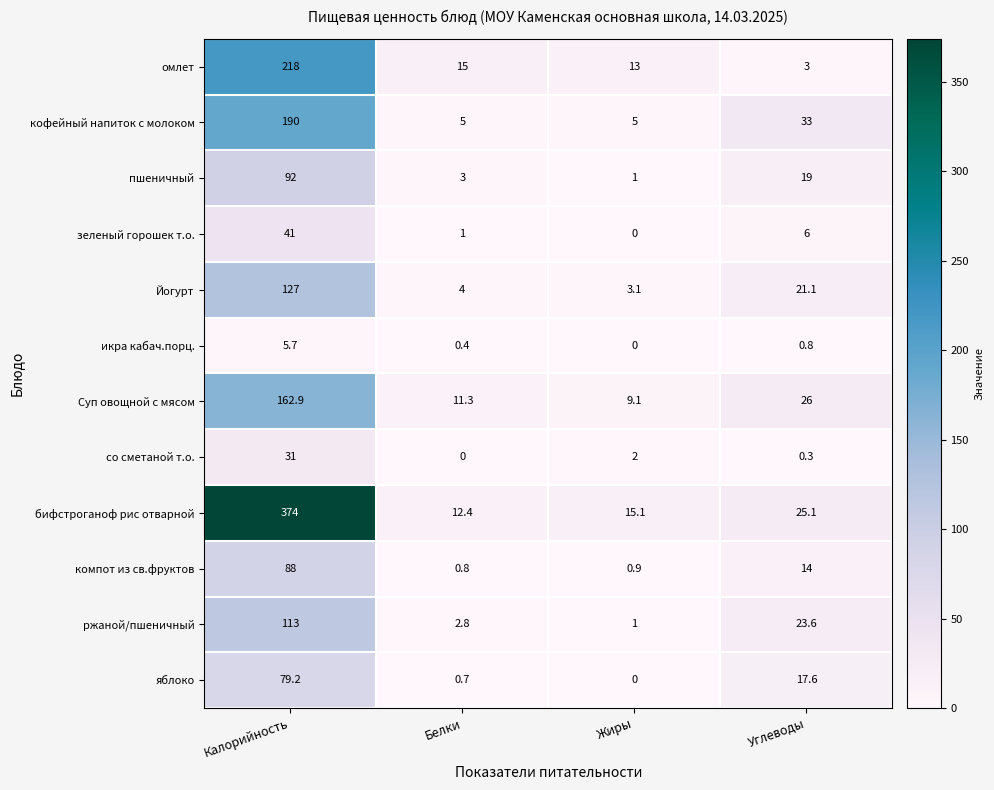

What is the difference between the highest and lowest values at Белки?

15.0